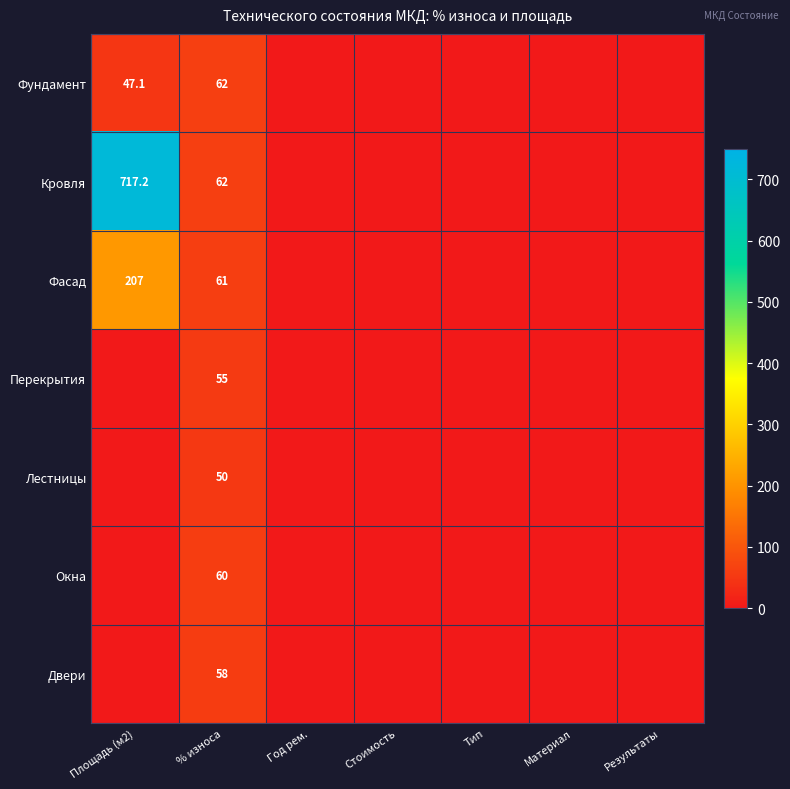

What is the sum of the Фасад values at Площадь (м2) and % износа?

268.0